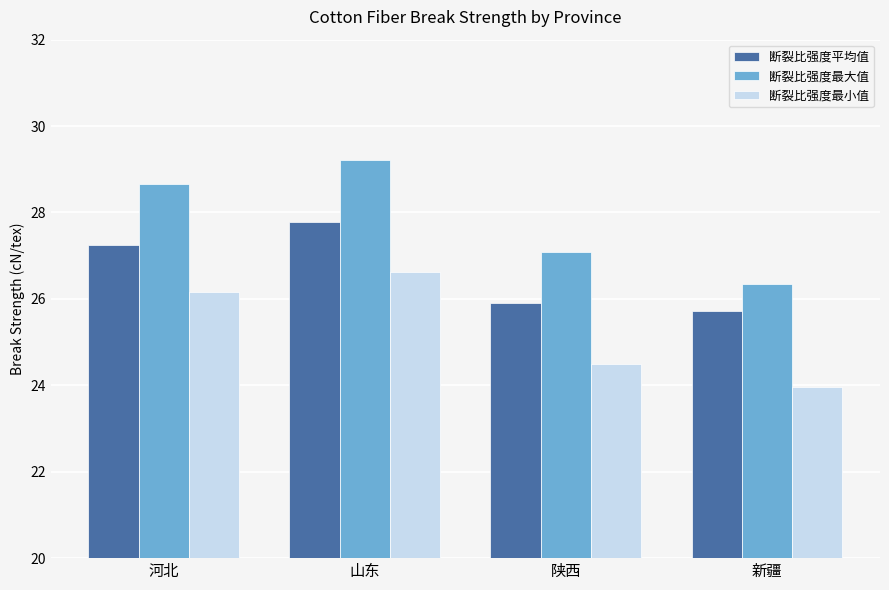

At which label does 断裂比强度最大值 reach its peak?

山东